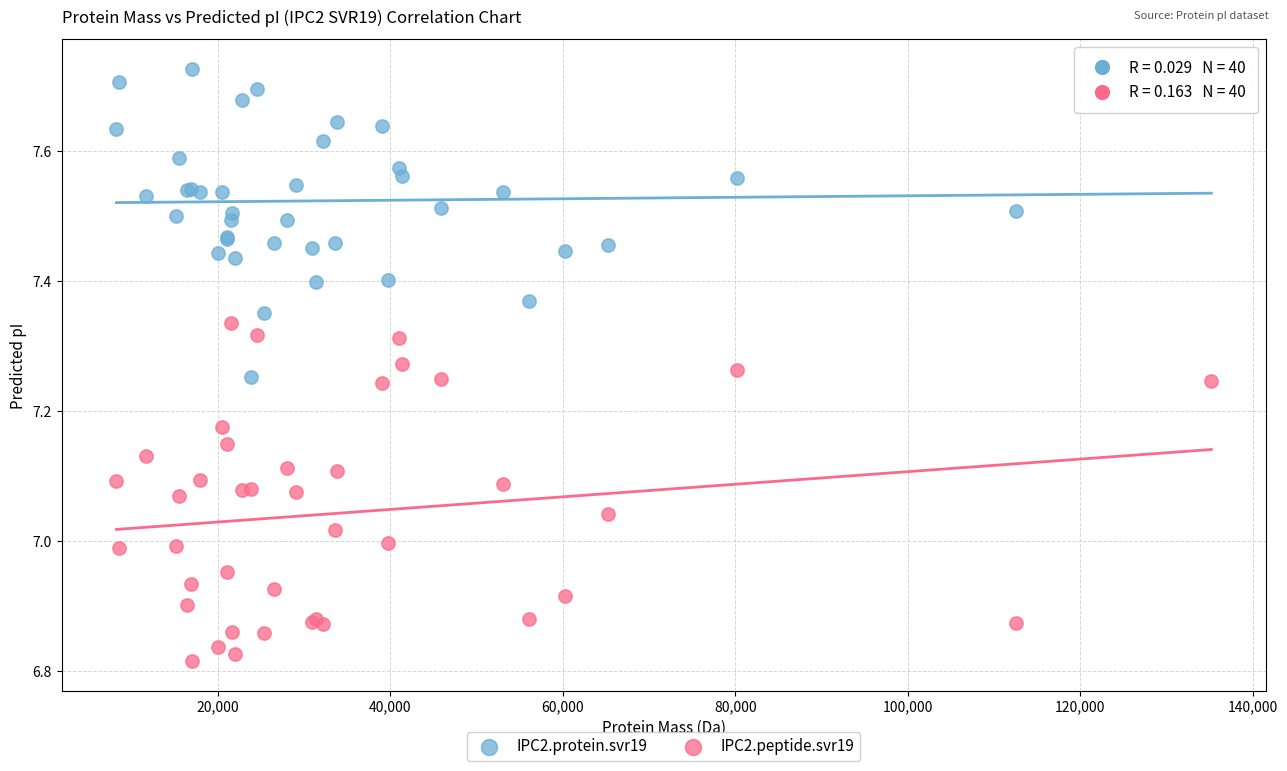

Which series has the widest spread of Y values?

IPC2.peptide.svr19